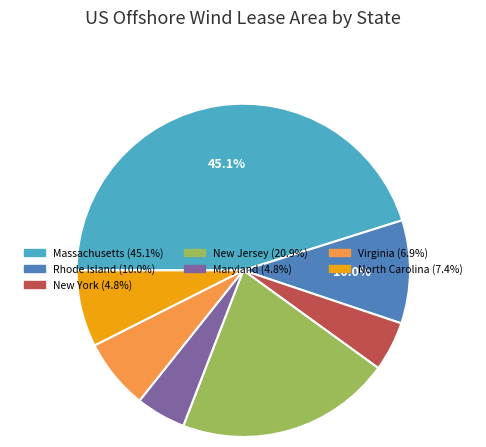

To the nearest percent, what portion does Rhode Island represent?

10%